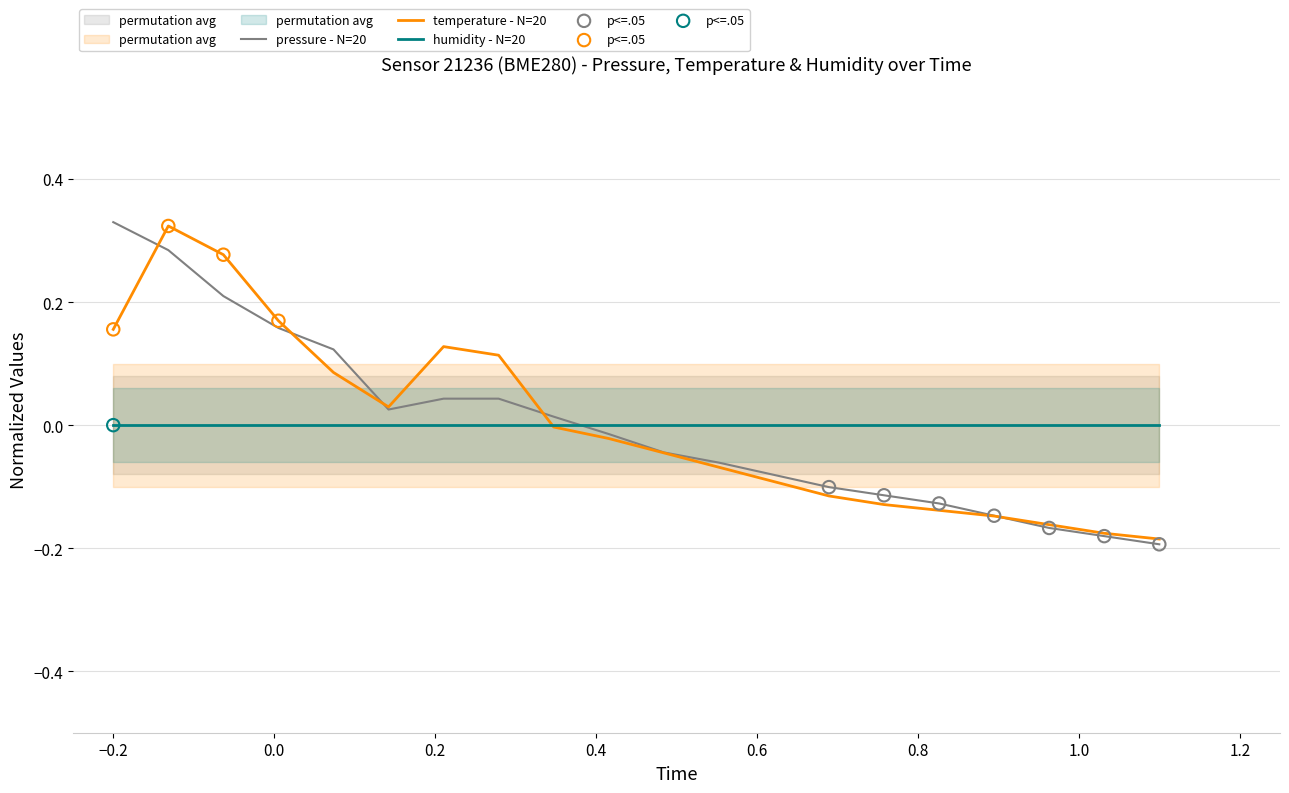

Which series contains the highest Y value?

pressure - N=20